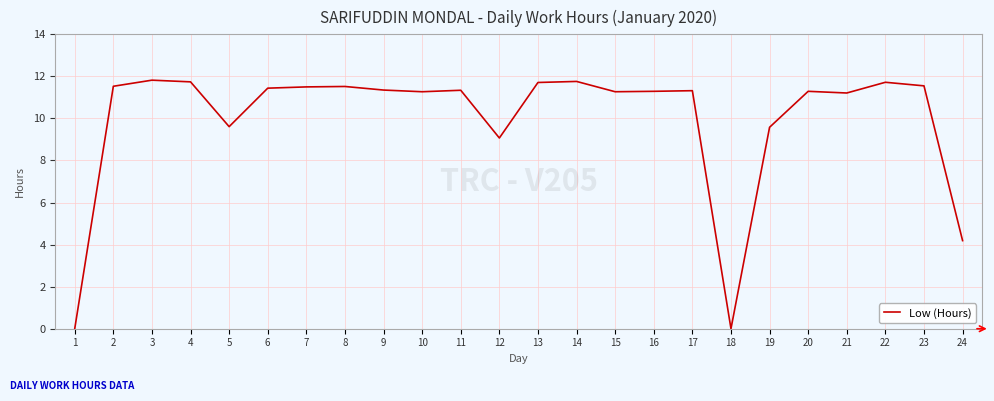

What is the average value?

10.0